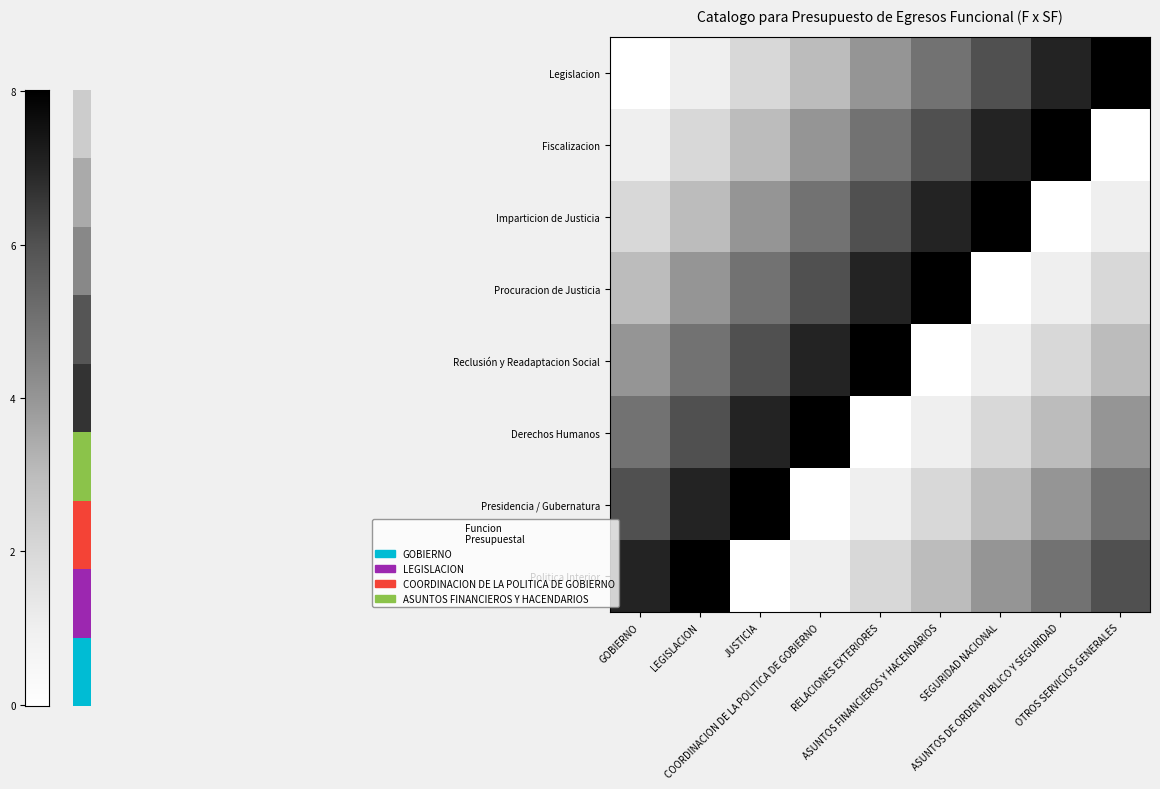

Which category has the highest value across all series?

OTROS SERVICIOS GENERALES